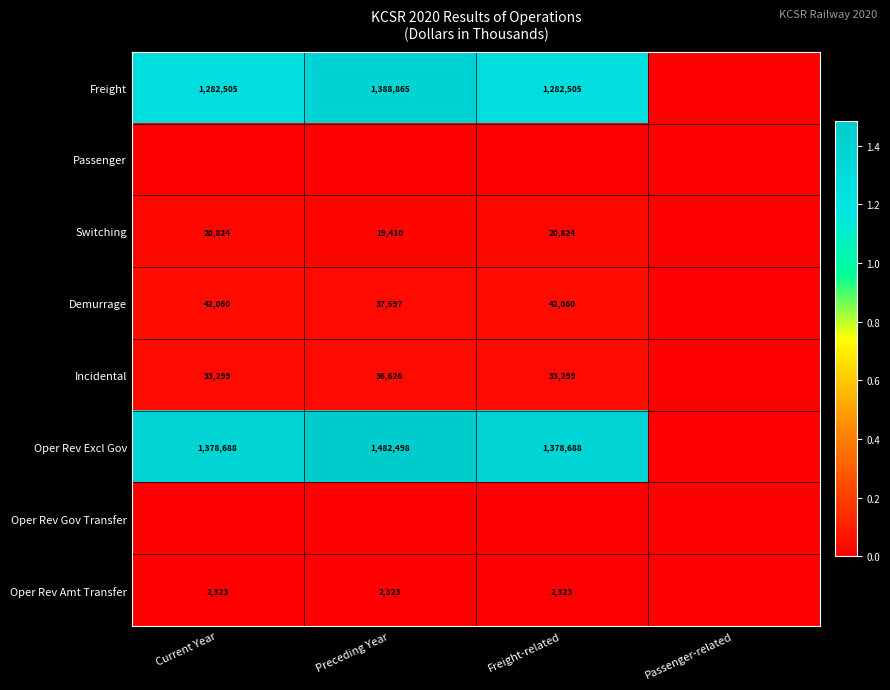

What is the difference between the Incidental values at Preceding Year and Current Year?

3327